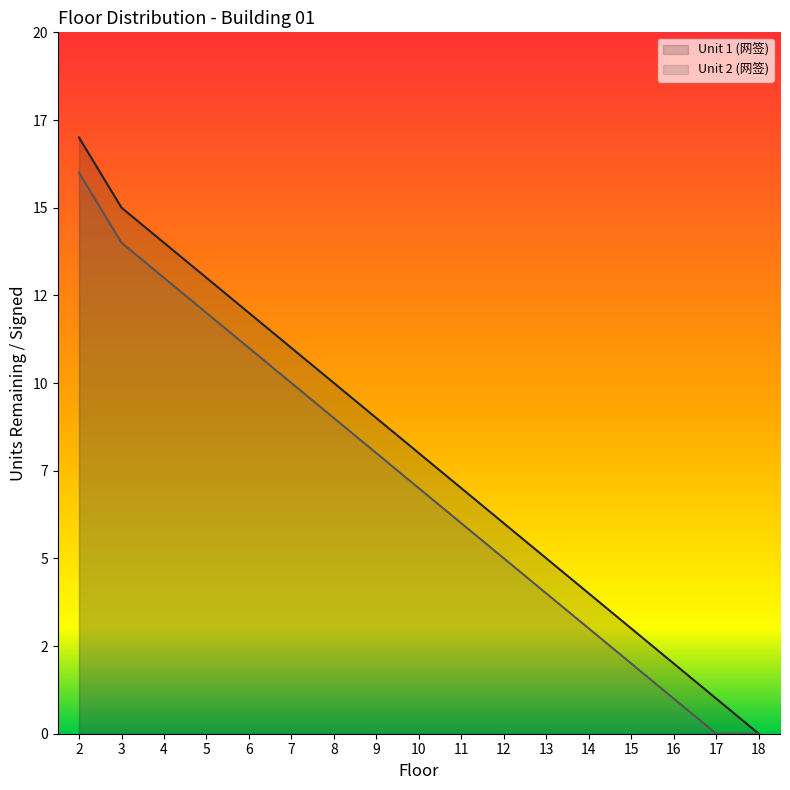

Which has a higher value, 13 or 6?

6